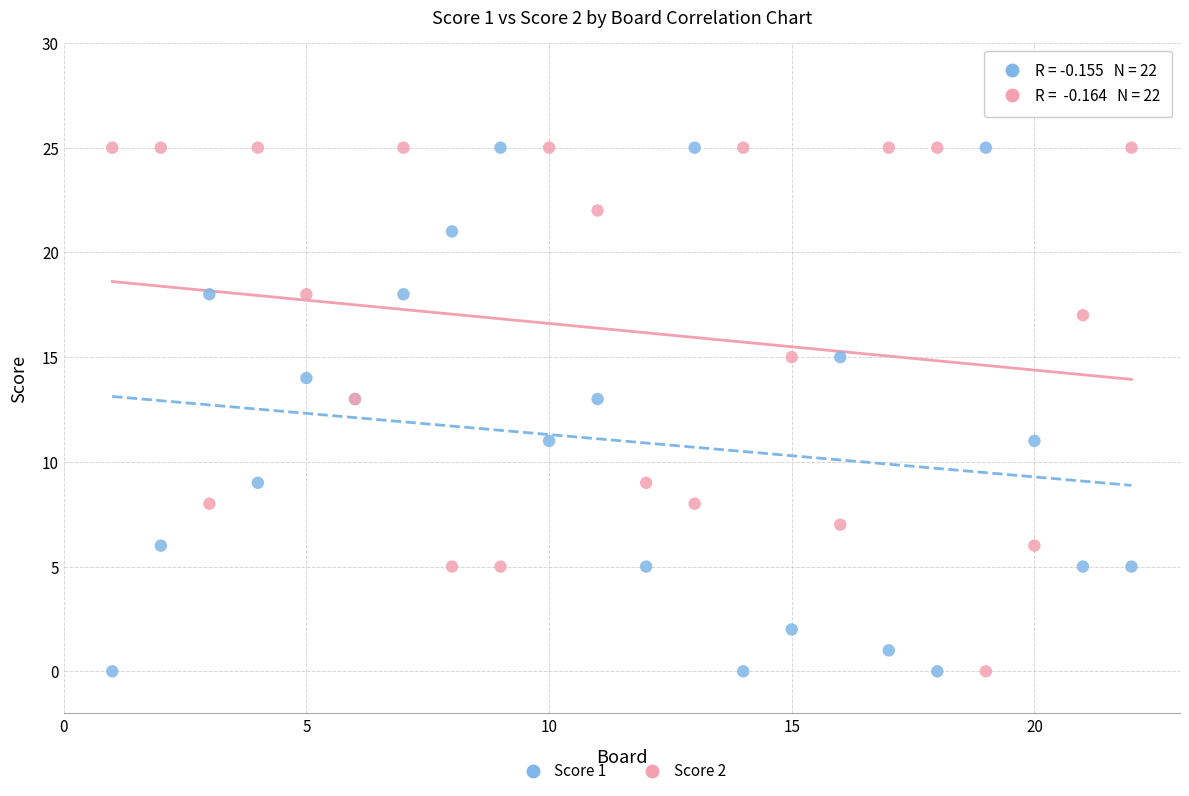

What are all the series names shown in the legend?

Score 1, Score 2